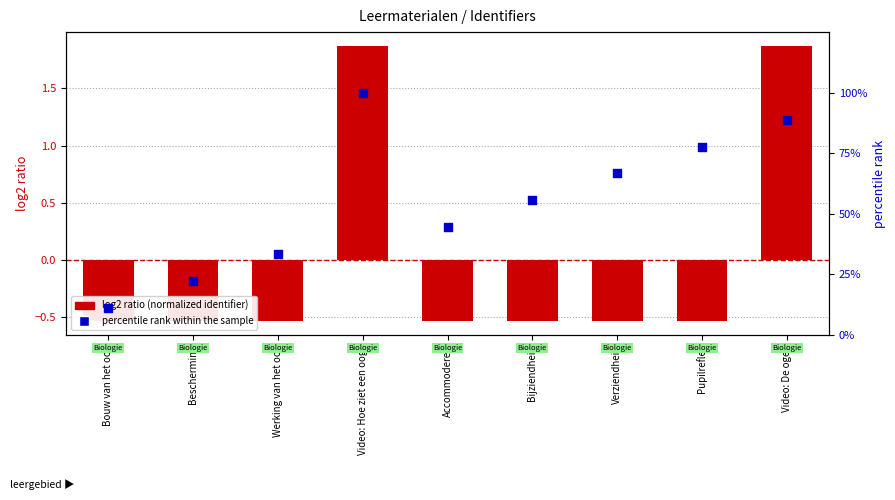

Which series reaches the minimum Y coordinate?

log2 ratio (normalized identifier)